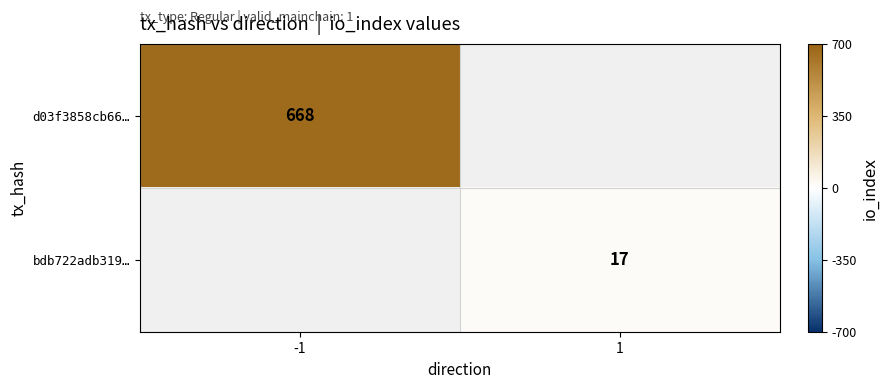

True or false: d03f3858cb66… has a value of 668 at -1.

True